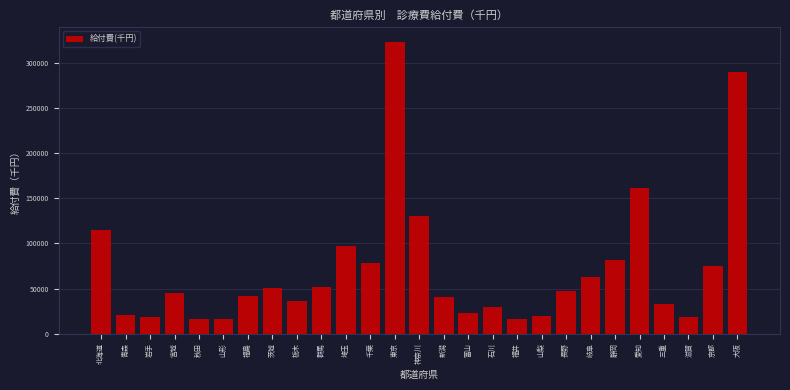

Between 静岡 and 秋田, which is larger?

静岡